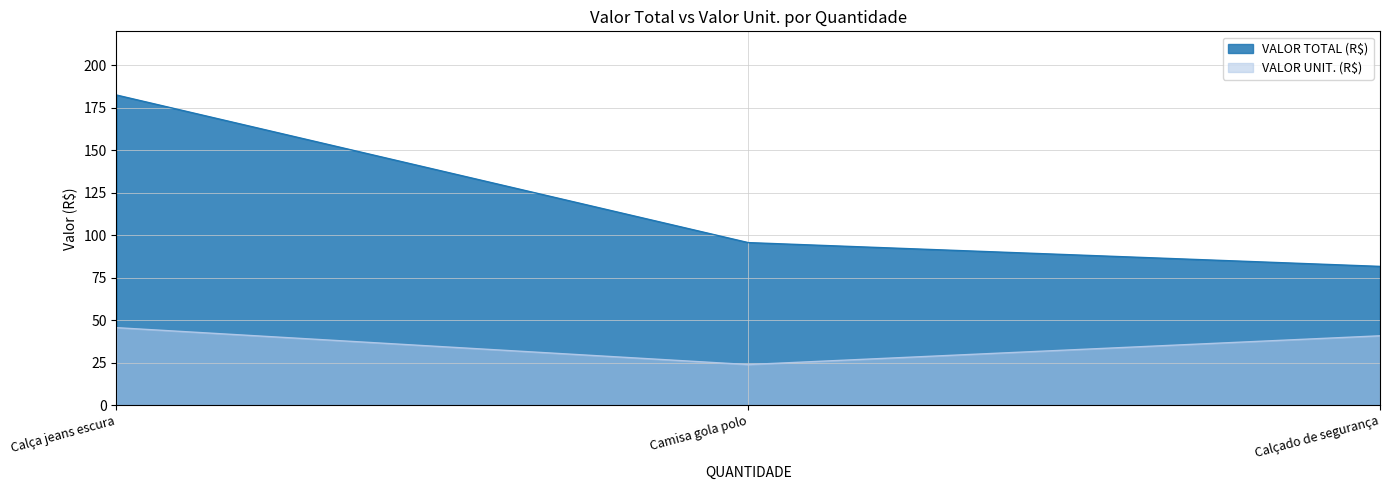

At which label does VALOR TOTAL (R$) reach its peak?

Calça jeans escura